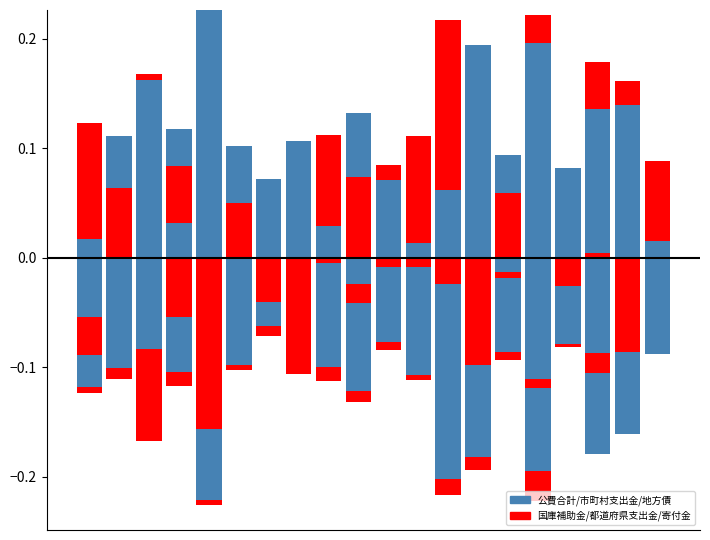

Count the number of categories in the chart.

20